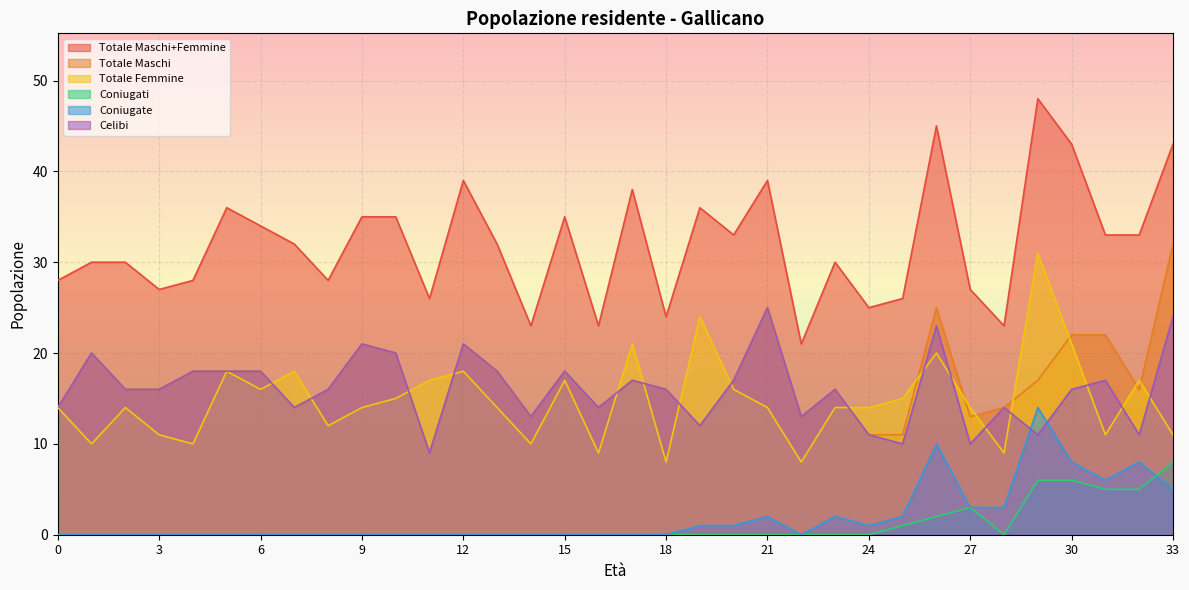

What is the sum of all Totale Maschi+Femmine values?

1088